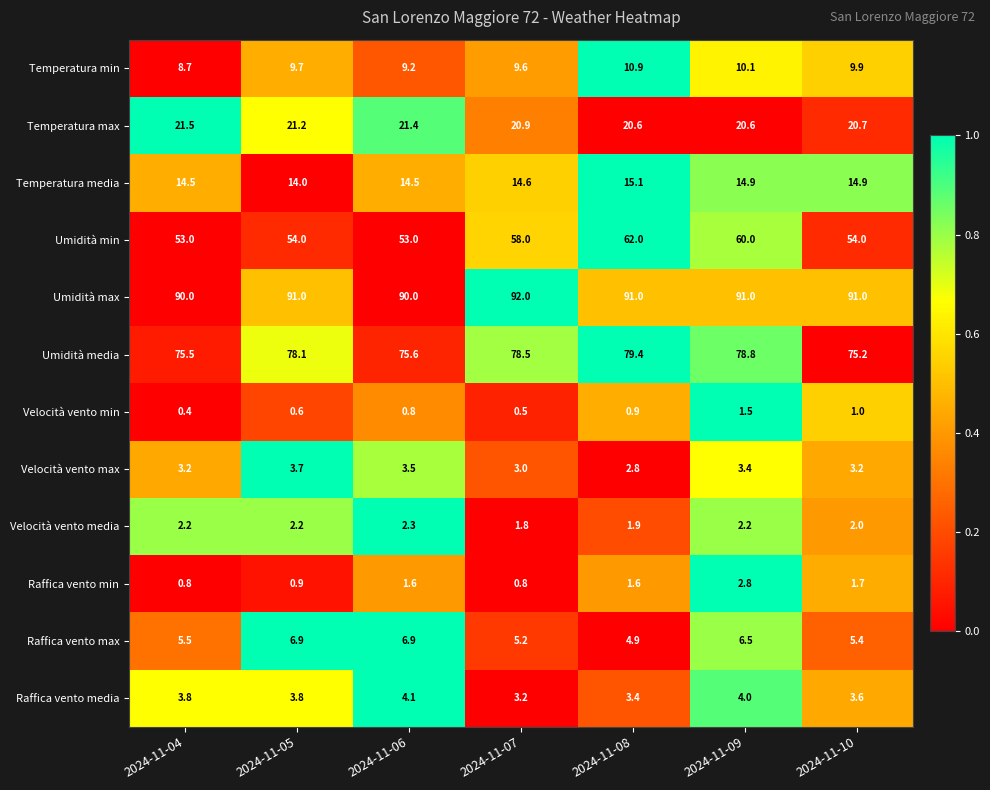

At which category is the sum across all series the highest?

2024-11-09